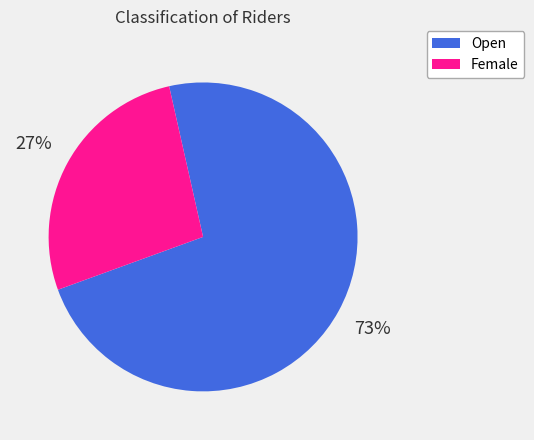

Which has a higher value, Open or Female?

Open